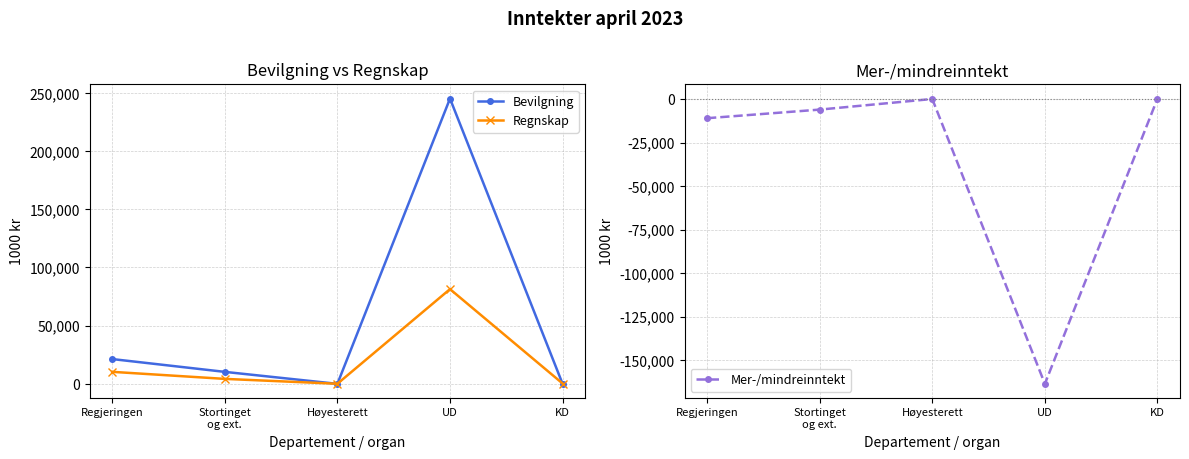

What position from the left is Høyesterett?

3